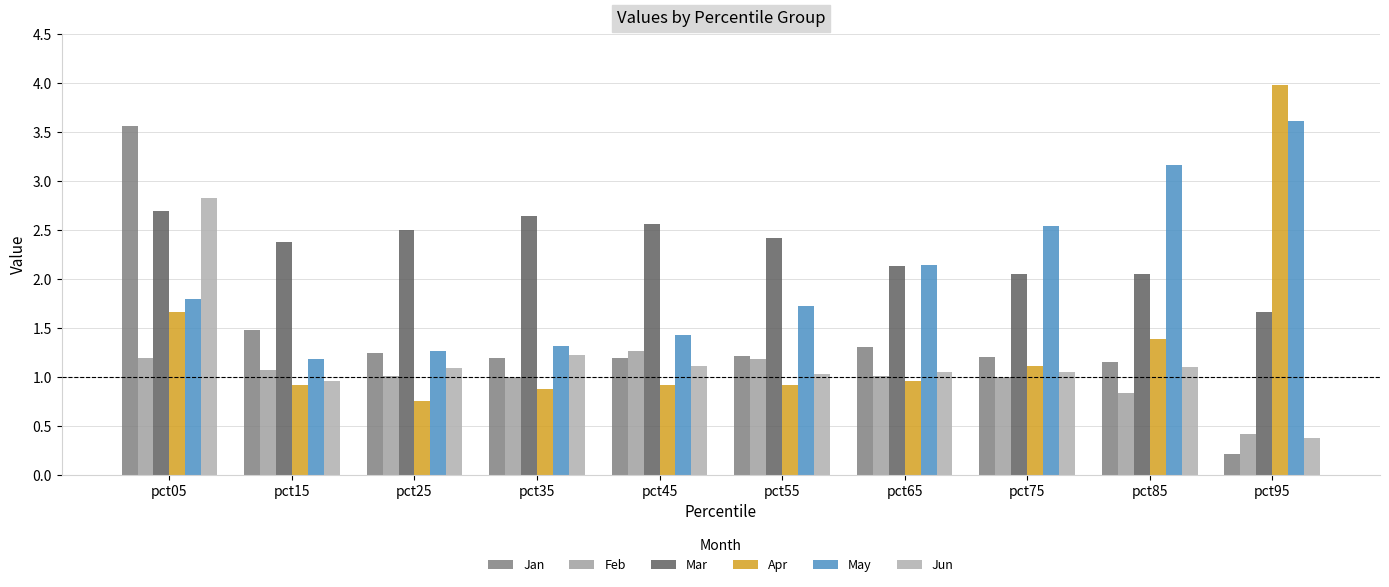

What is the sum of all Feb values?

9.9